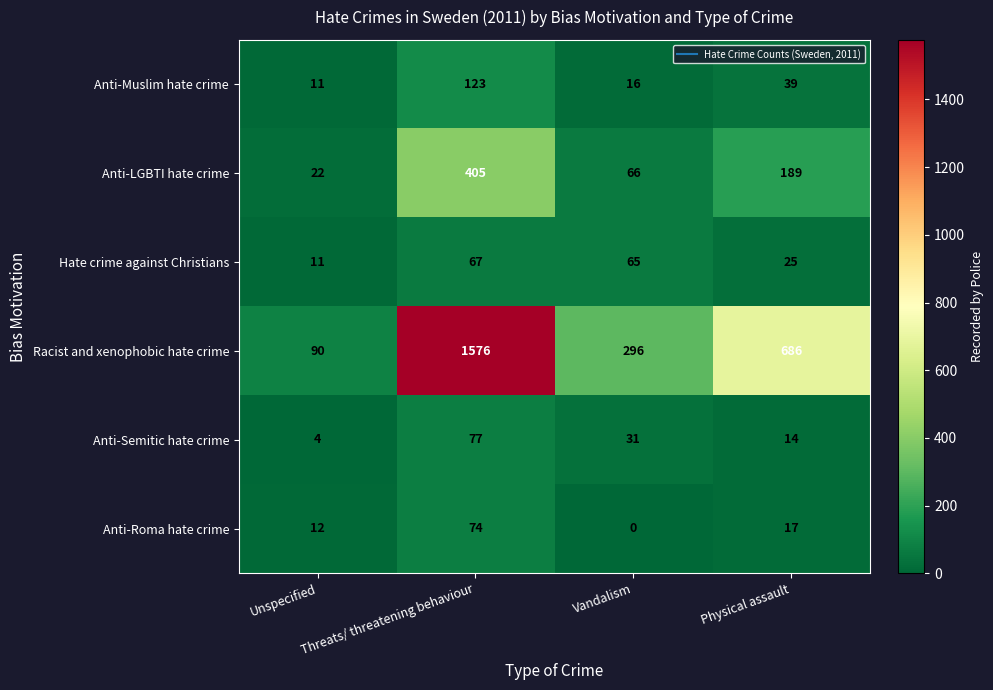

What is the difference between the highest and lowest values at Threats/ threatening behaviour?

1509